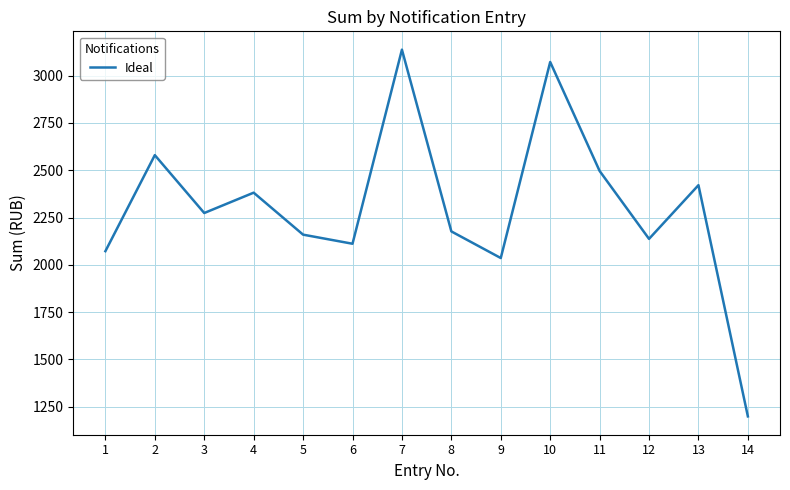

At which category does the chart reach its peak across all series?

7